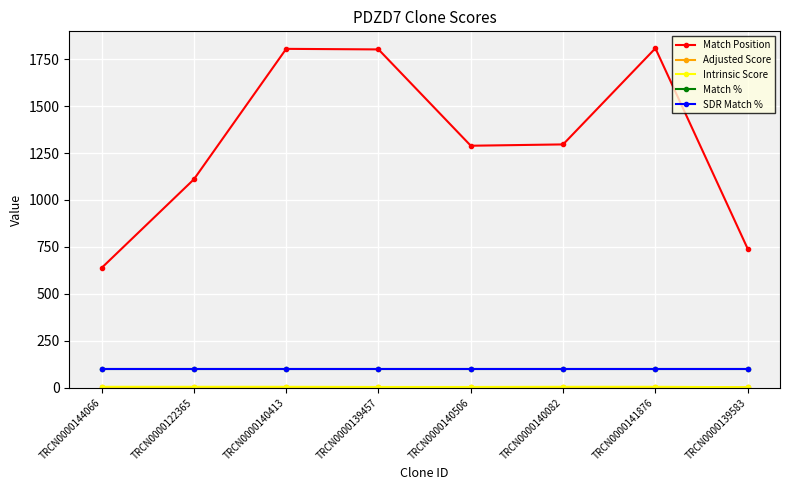

Is this an area chart (filled region under the line)?

No